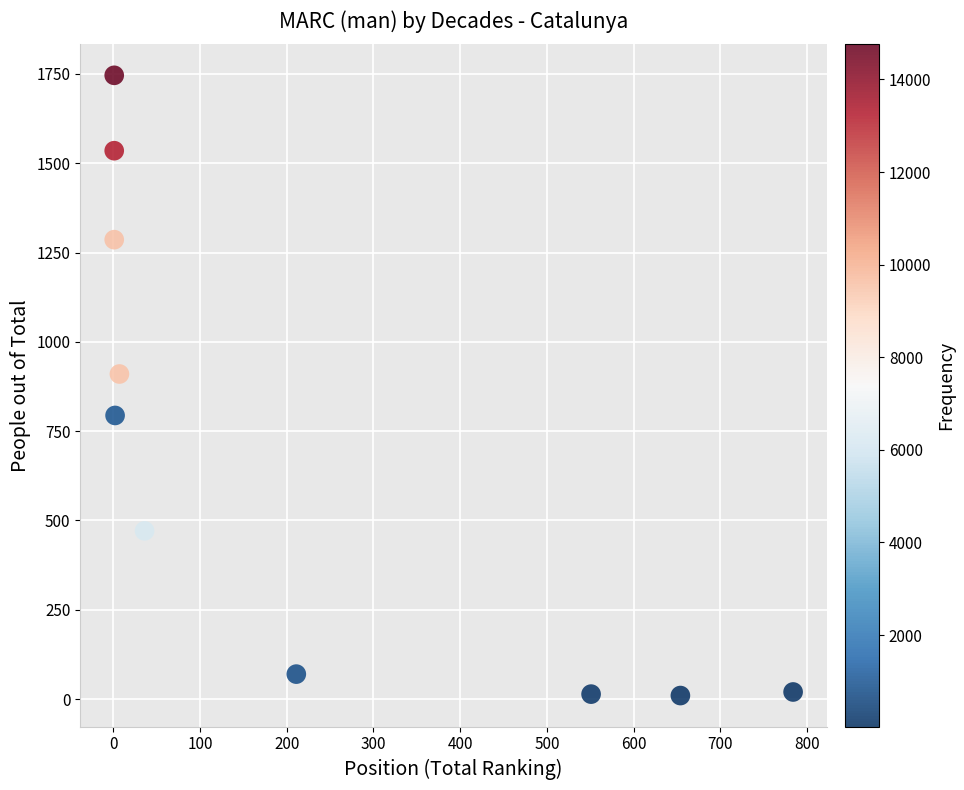

What Y value in the scatter plot is closest to 878?

910